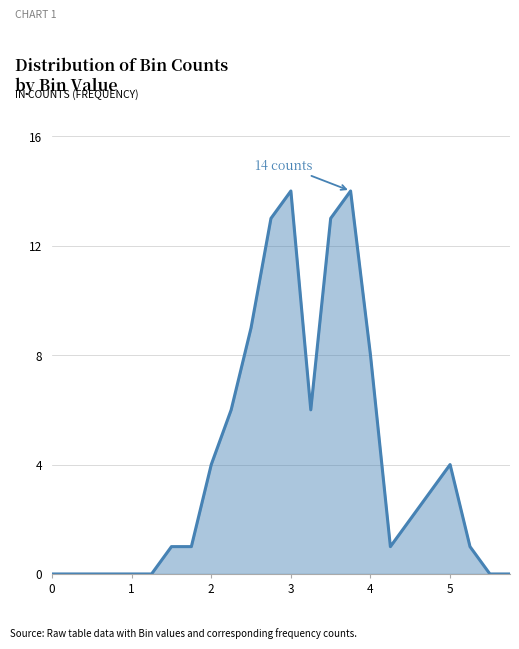

What is the greatest value displayed?

14